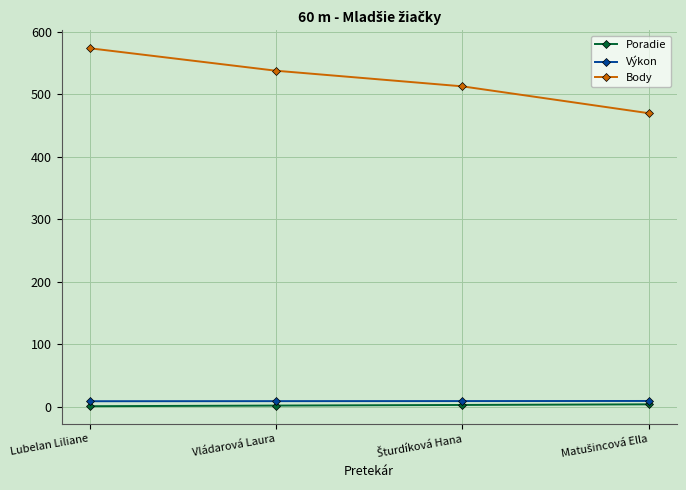

Count the Body values in the range 513 to 574.

3